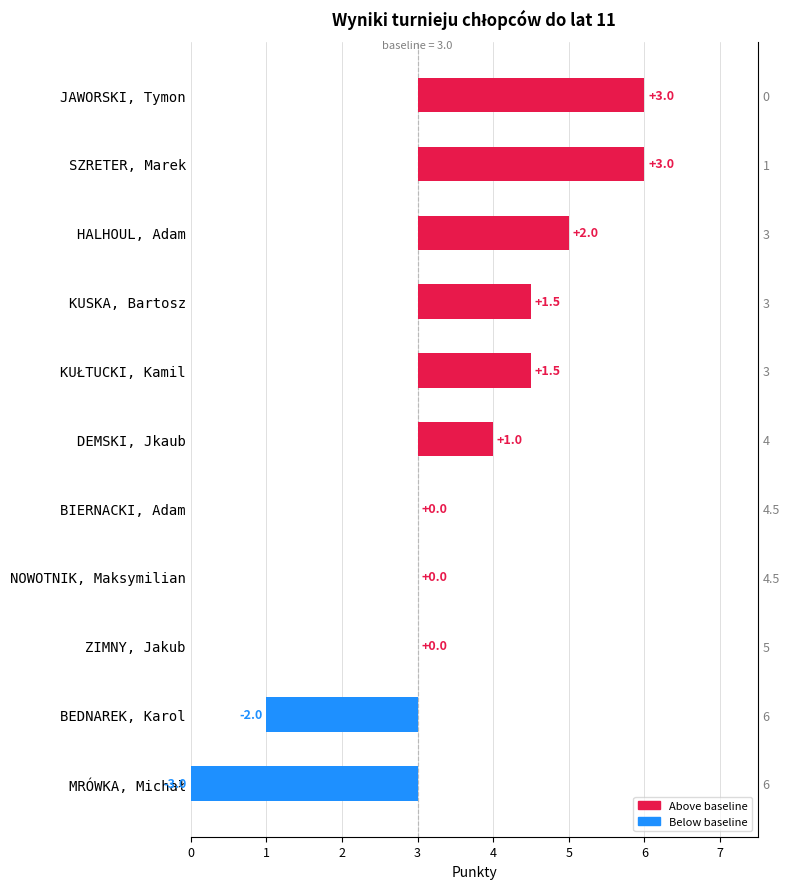

Does the chart contain any negative values?

Yes